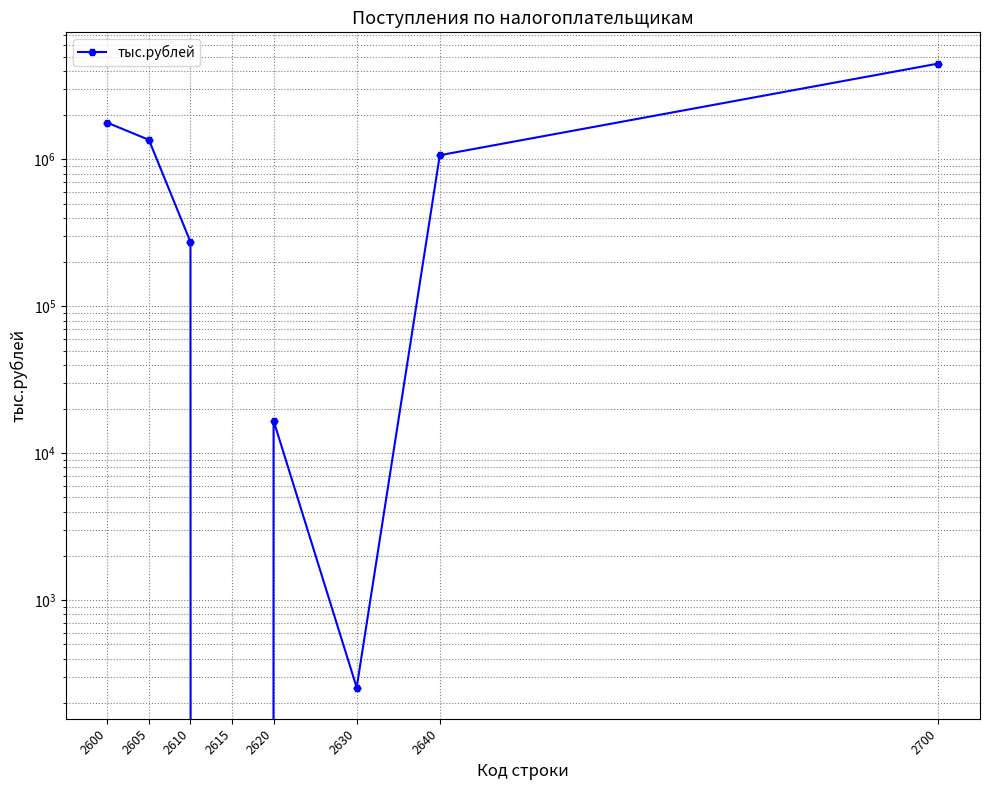

At which category does the chart reach its minimum across all series?

2615